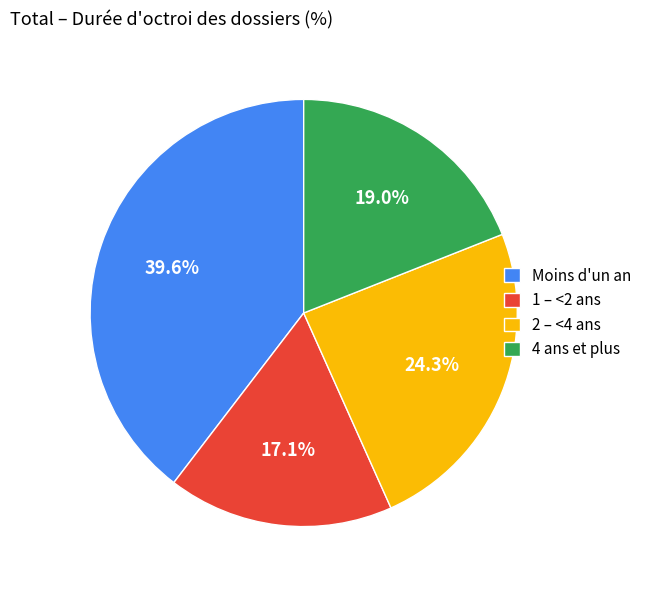

Which slice is the smallest?

1 – <2 ans